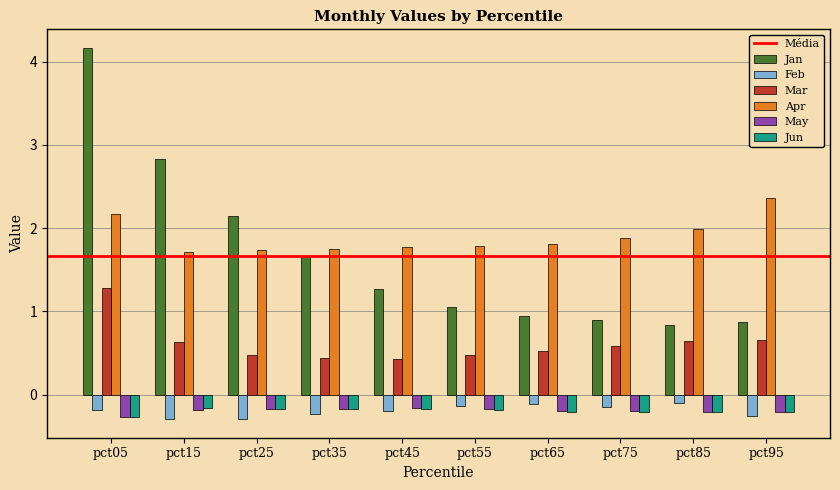

Are the bars grouped side by side (vs. stacked)?

Yes